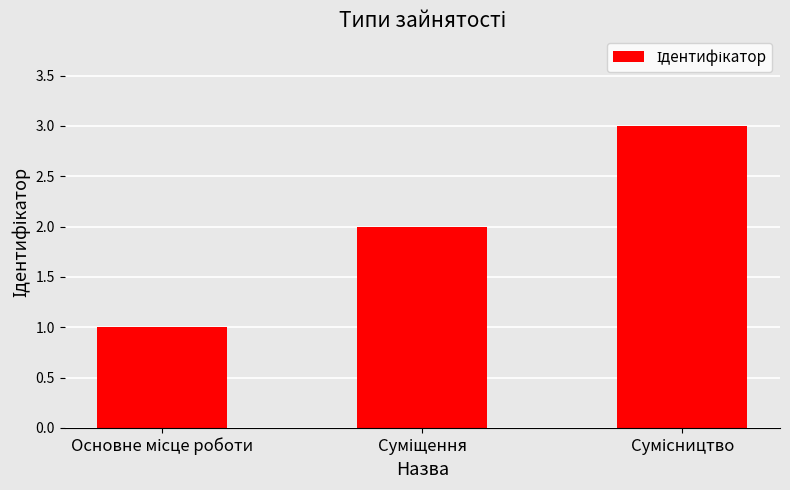

How many distinct data groups are displayed?

1